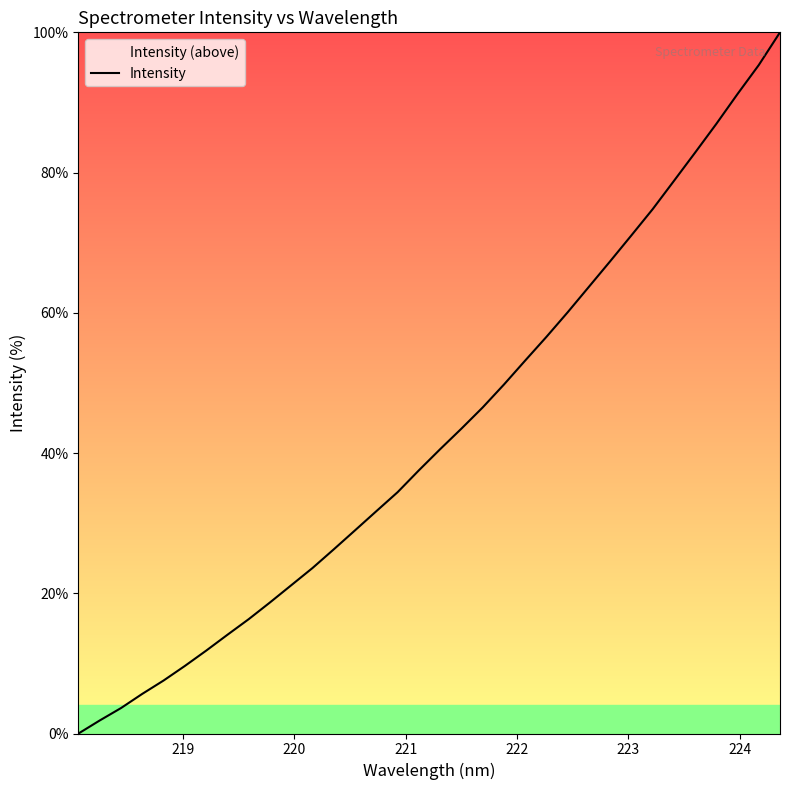

What is the difference between the maximum and minimum values?

100.0